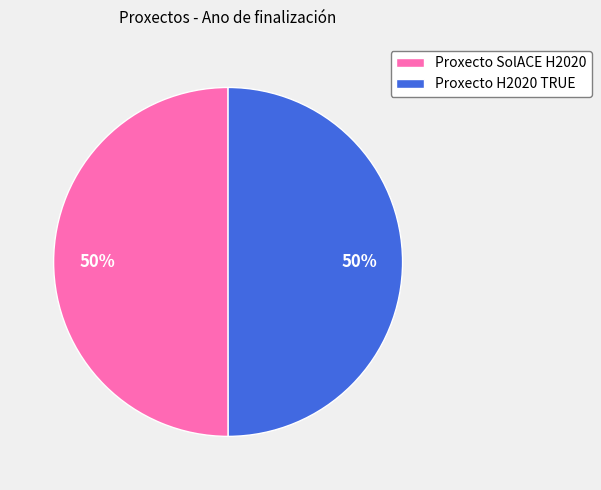

Approximately how many times larger is the value at Proxecto H2020 TRUE compared to Proxecto SolACE H2020?

1.0